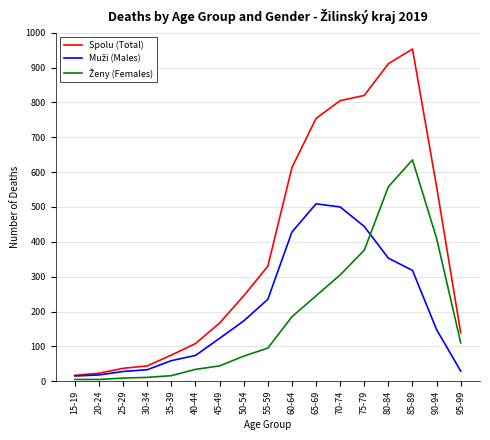

At which category is the sum across all series the highest?

85-89